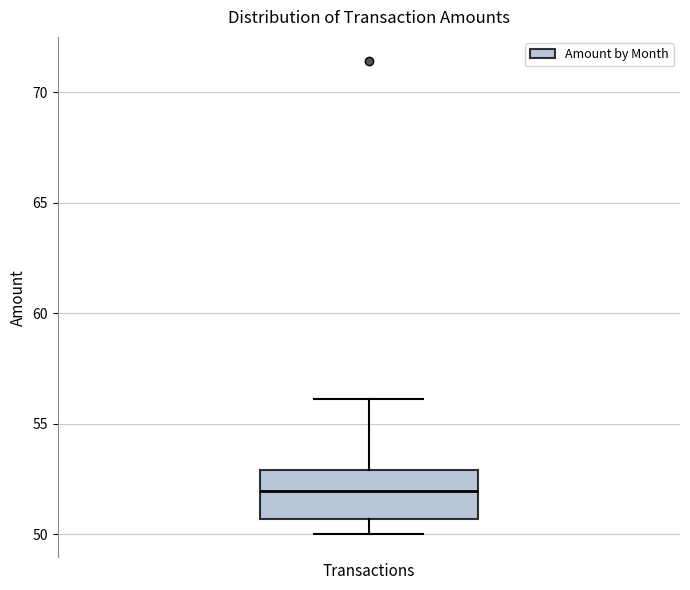

Where does the upper whisker of the box end on the y-axis? The values are not printed on the chart, so give them approximately, as read against the axis.

56.0